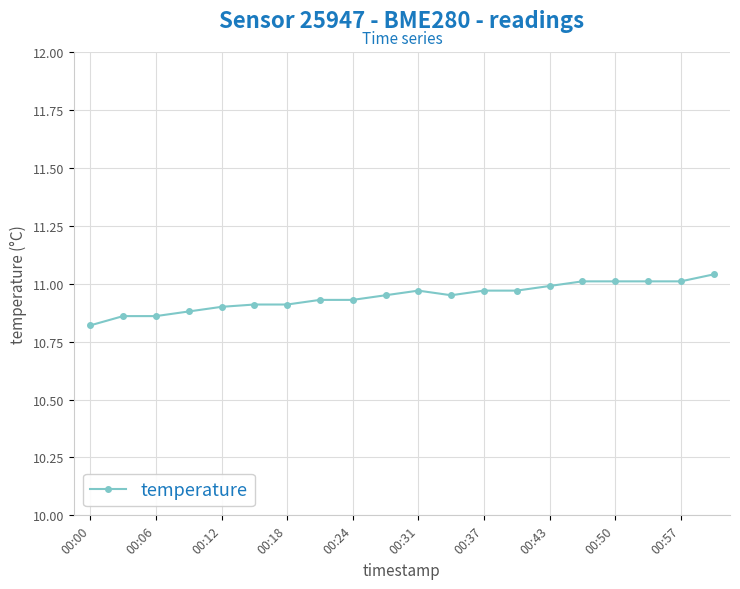

What is the smallest value displayed?

10.8